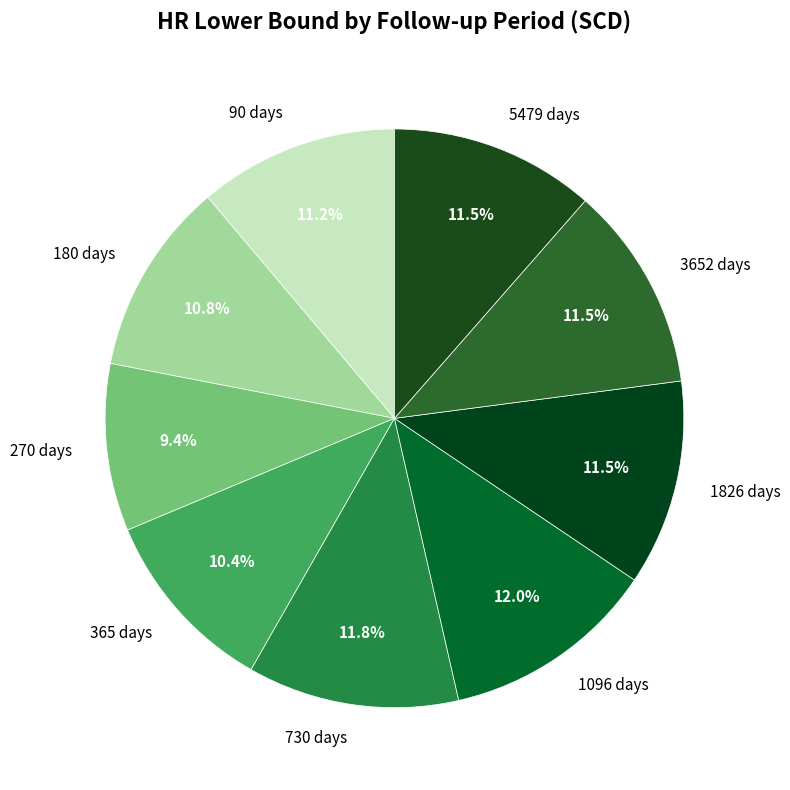

What percentage is the 270 days slice, to the nearest percent?

9%